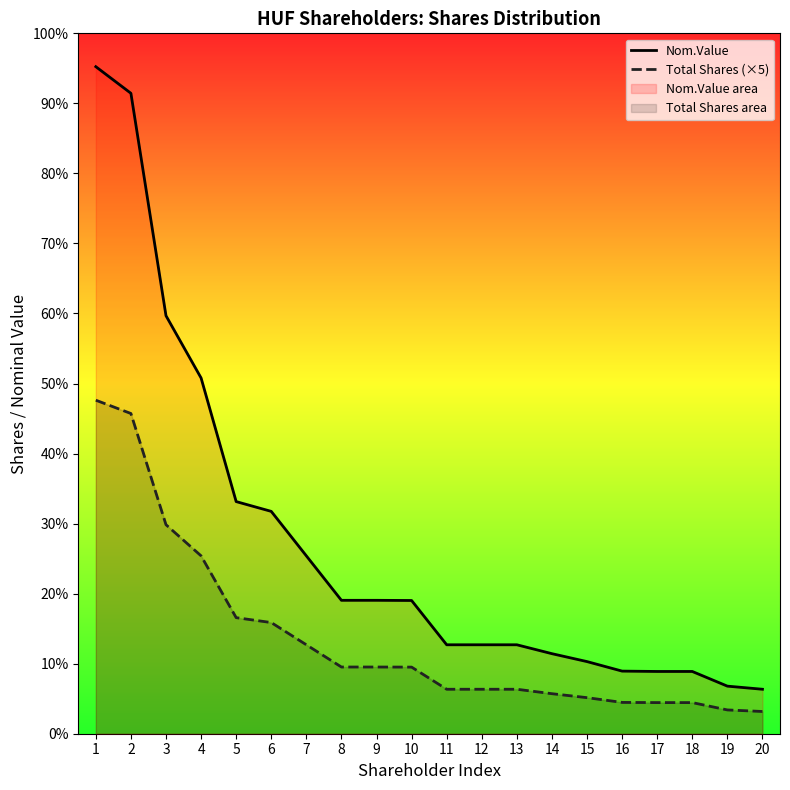

True or false: Total Shares (×5) and Nom.Value intersect in this chart.

False